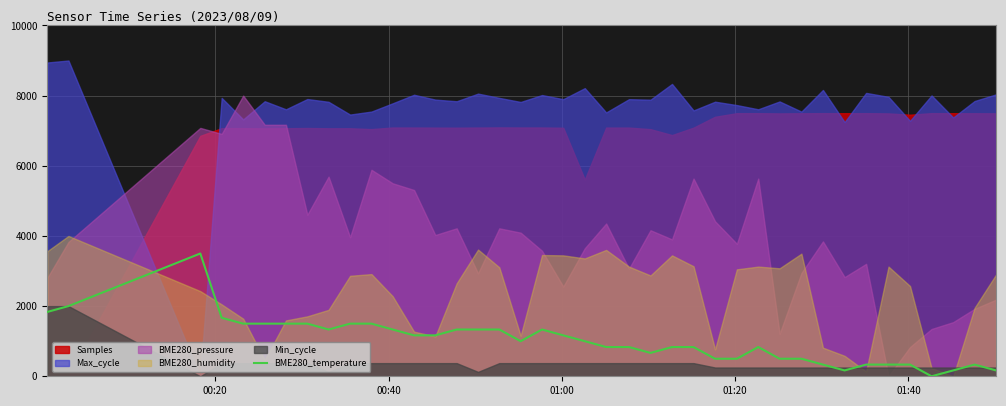

Count the number of values greater than 1000.

21